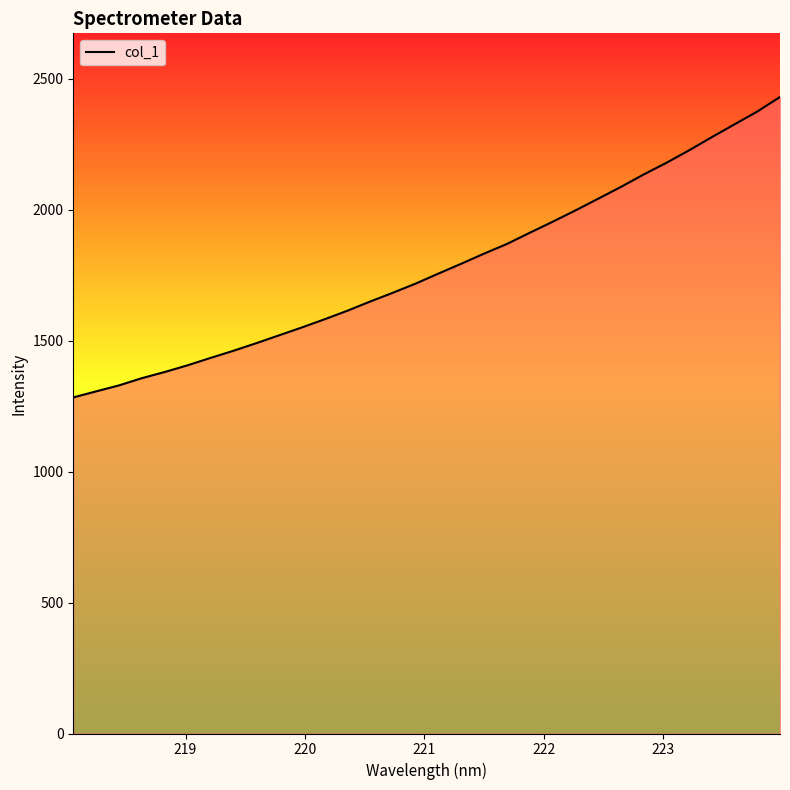

What is the greatest value displayed?

2430.1